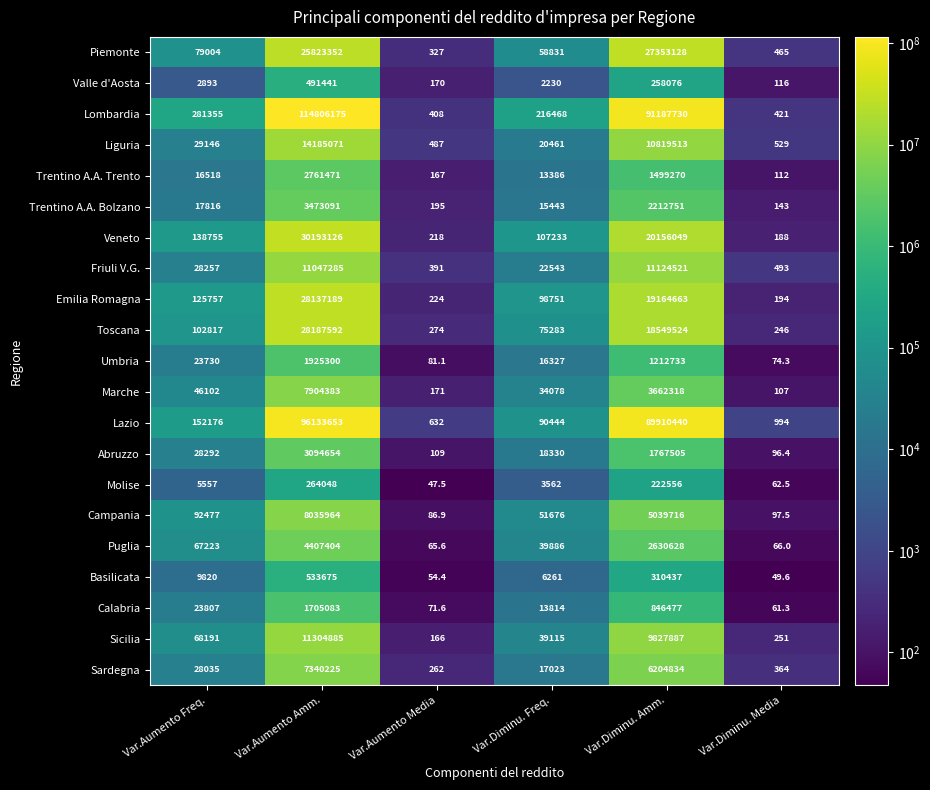

Rank the series by their maximum value, from highest to lowest.

Lombardia, Lazio, Veneto, Toscana, Emilia Romagna, Piemonte, Liguria, Sicilia, Friuli V.G., Campania, Marche, Sardegna, Puglia, Trentino A.A. Bolzano, Abruzzo, Trentino A.A. Trento, Umbria, Calabria, Basilicata, Valle d'Aosta, Molise